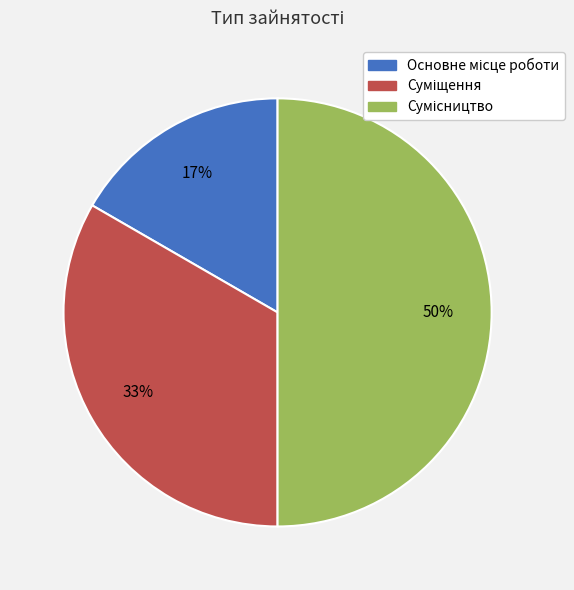

To the nearest percent, what is the average slice percentage?

33%